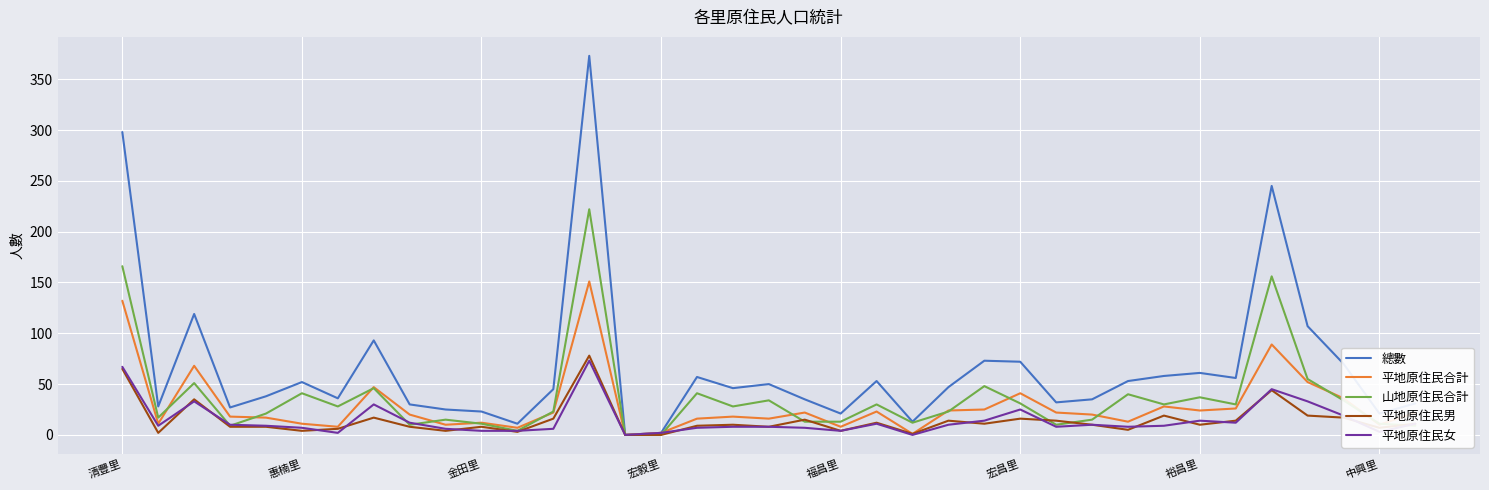

What is the maximum value shown in the chart?

373